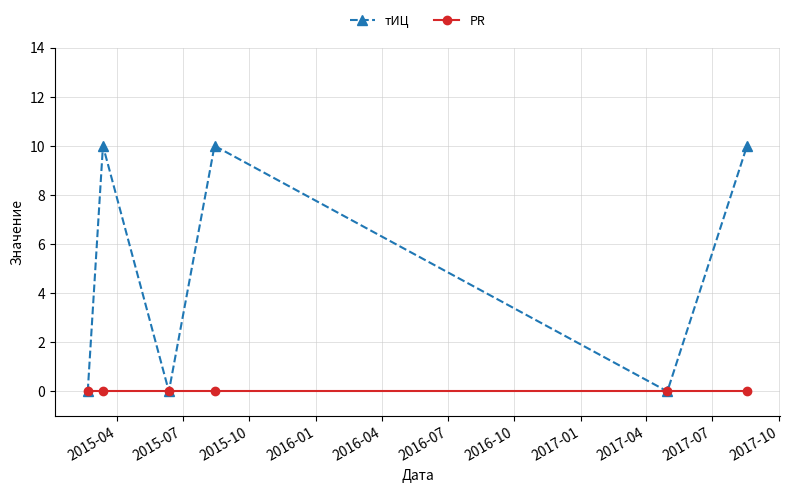

Reading right to left, list all the values displayed in this chart.

тИЦ: 10	0	10	0	10	0
PR: 0	0	0	0	0	0